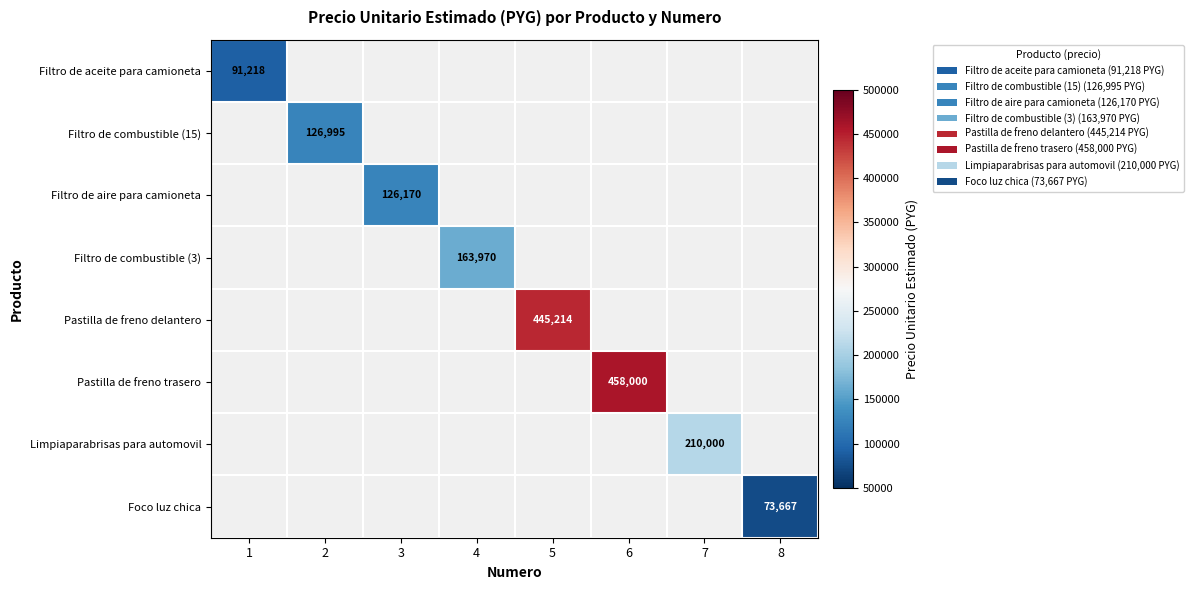

Is the value of Filtro de aceite para camioneta at 5 greater than the value of Foco luz chica at 1?

No